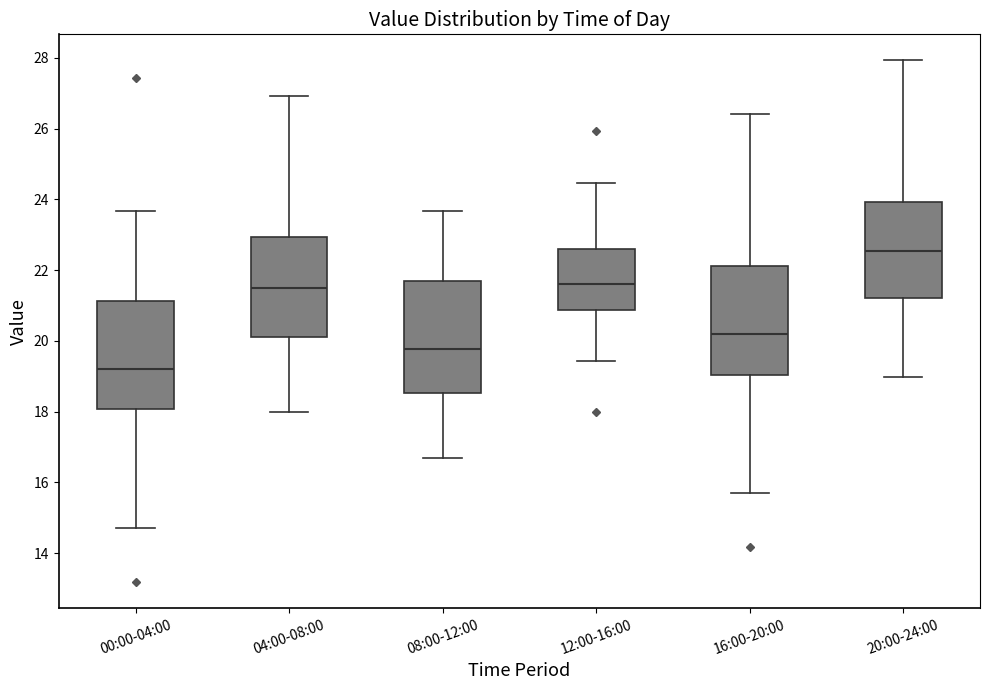

Reading left to right, transcribe this box plot: for each box, give where its median line is, the range the box spans, and where its two whiskers end, as read against the y-axis. The values are not printed on the chart, so give them approximately, as read against the axis.

00:00-04:00: median 19.2, box 18.0 to 21.2, whiskers 14.8 to 23.6
04:00-08:00: median 21.4, box 20.2 to 23.0, whiskers 18.0 to 27.0
08:00-12:00: median 19.8, box 18.6 to 21.8, whiskers 16.8 to 23.6
12:00-16:00: median 21.6, box 20.8 to 22.6, whiskers 19.4 to 24.4
16:00-20:00: median 20.2, box 19.0 to 22.2, whiskers 15.8 to 26.4
20:00-24:00: median 22.6, box 21.2 to 24.0, whiskers 19.0 to 28.0